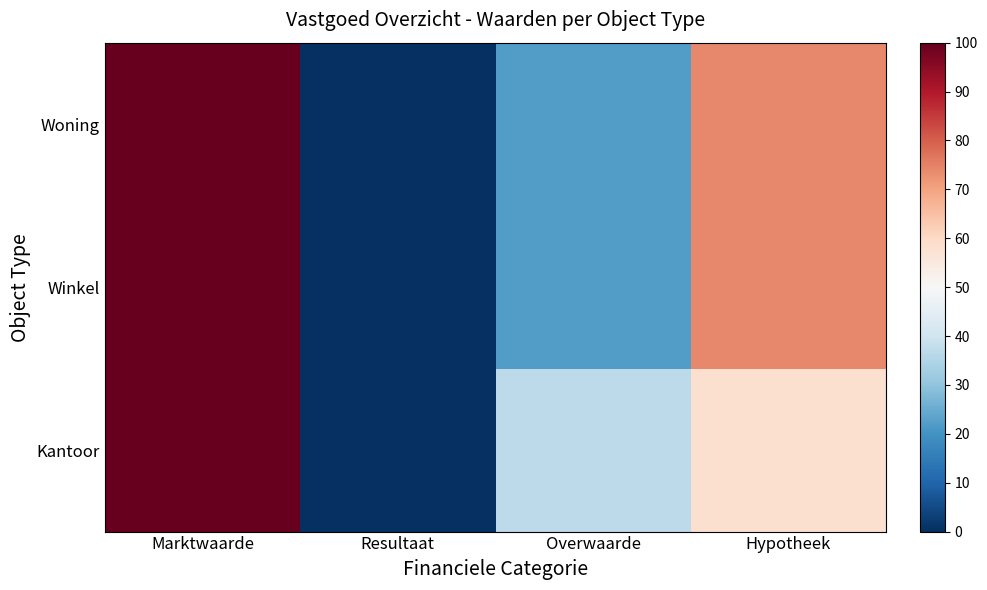

Between Resultaat and Overwaarde, which series saw the biggest shift?

Kantoor